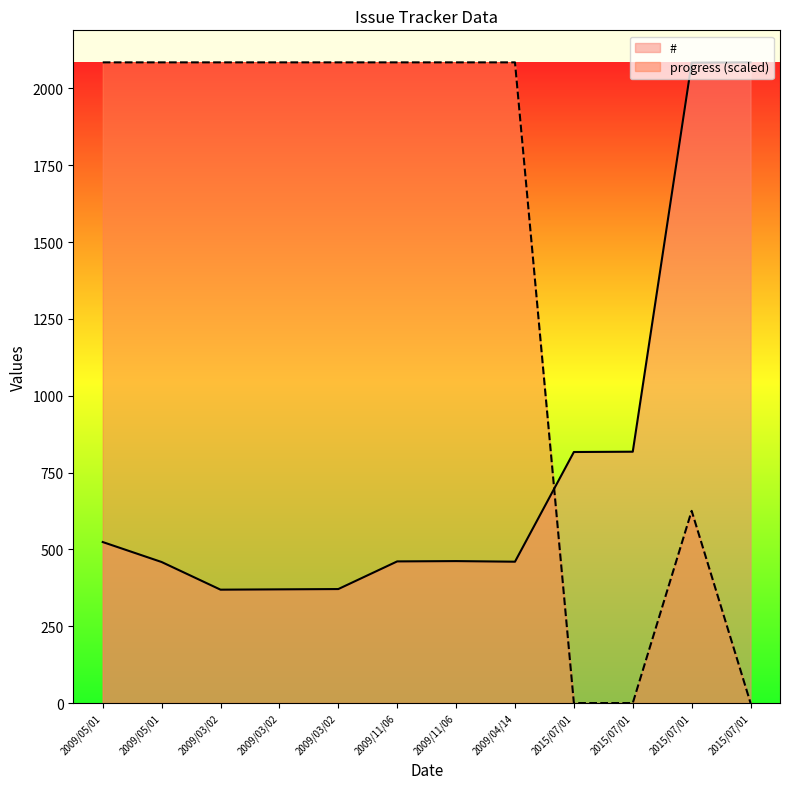

How many categories are shown in the chart?

12